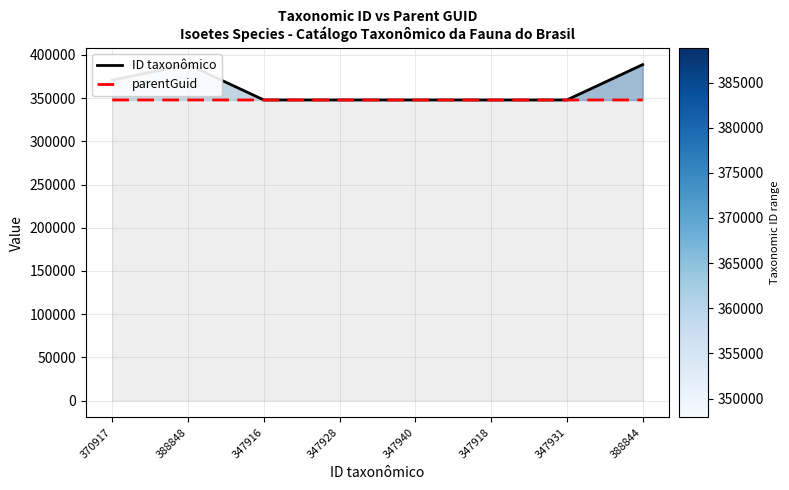

Is it true that ID taxonômico equals 347940 at 347940?

True